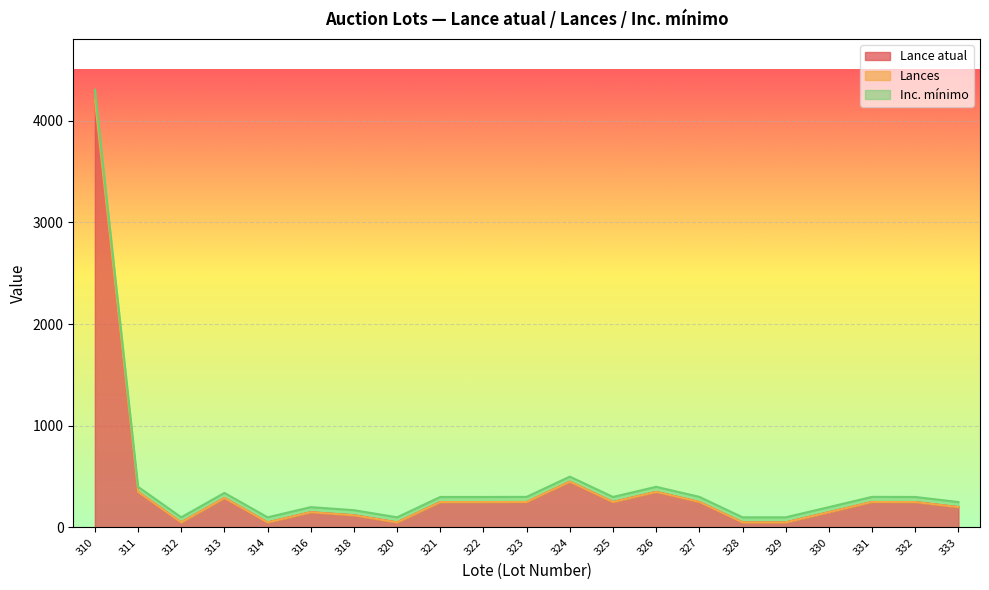

True or false: Lance atual and Inc. mínimo cross at least once.

False